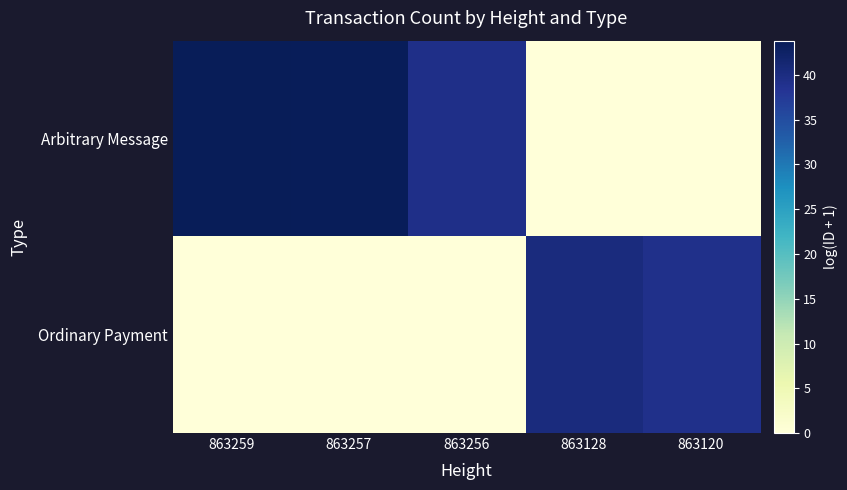

At how many categories does at least one series exceed 19?

5